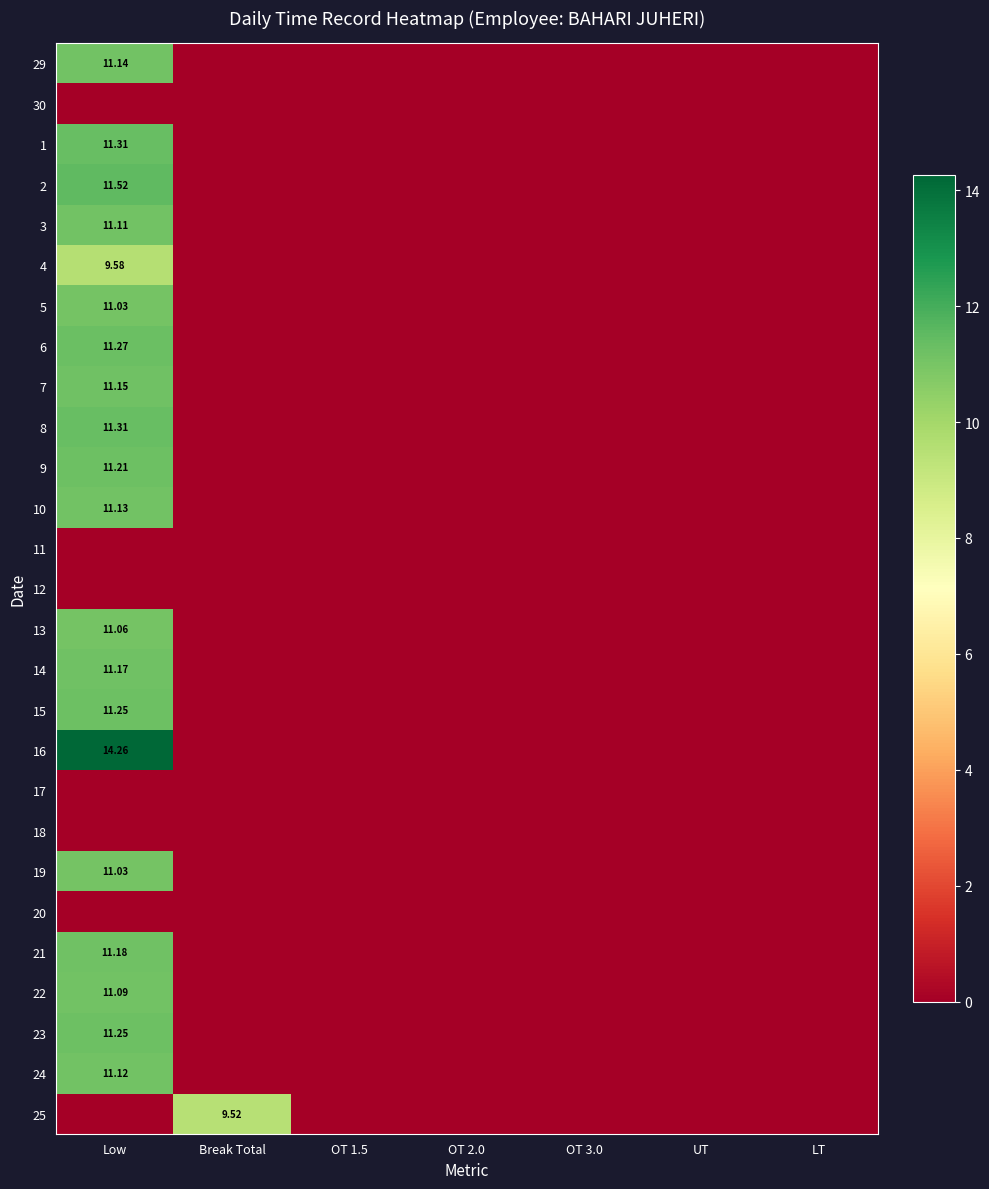

Is it true that 6 equals -7.5 at Break Total?

False